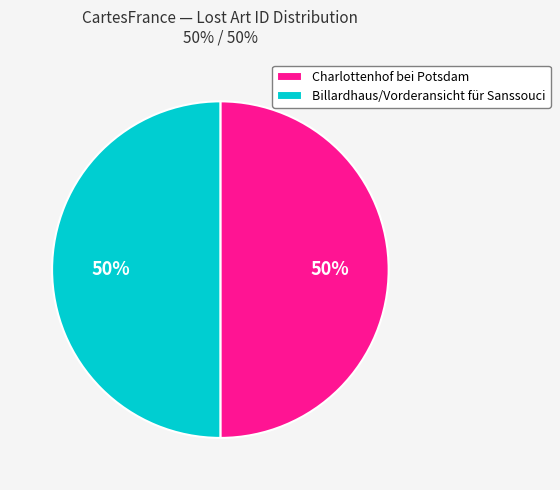

Combined, do Billardhaus/Vorderansicht für Sanssouci and Charlottenhof bei Potsdam account for over 50%?

Yes